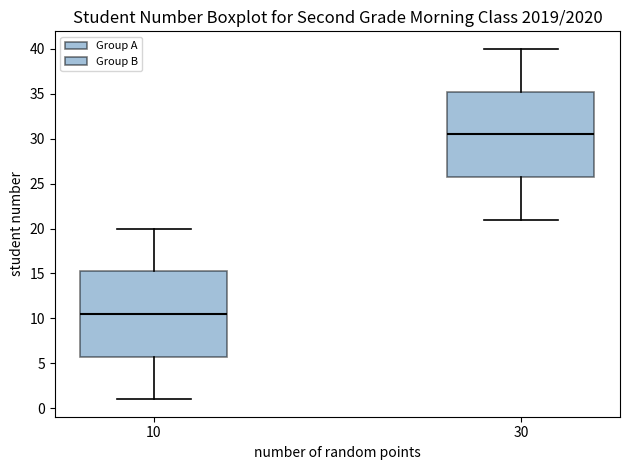

Which box's median line is the highest?

30